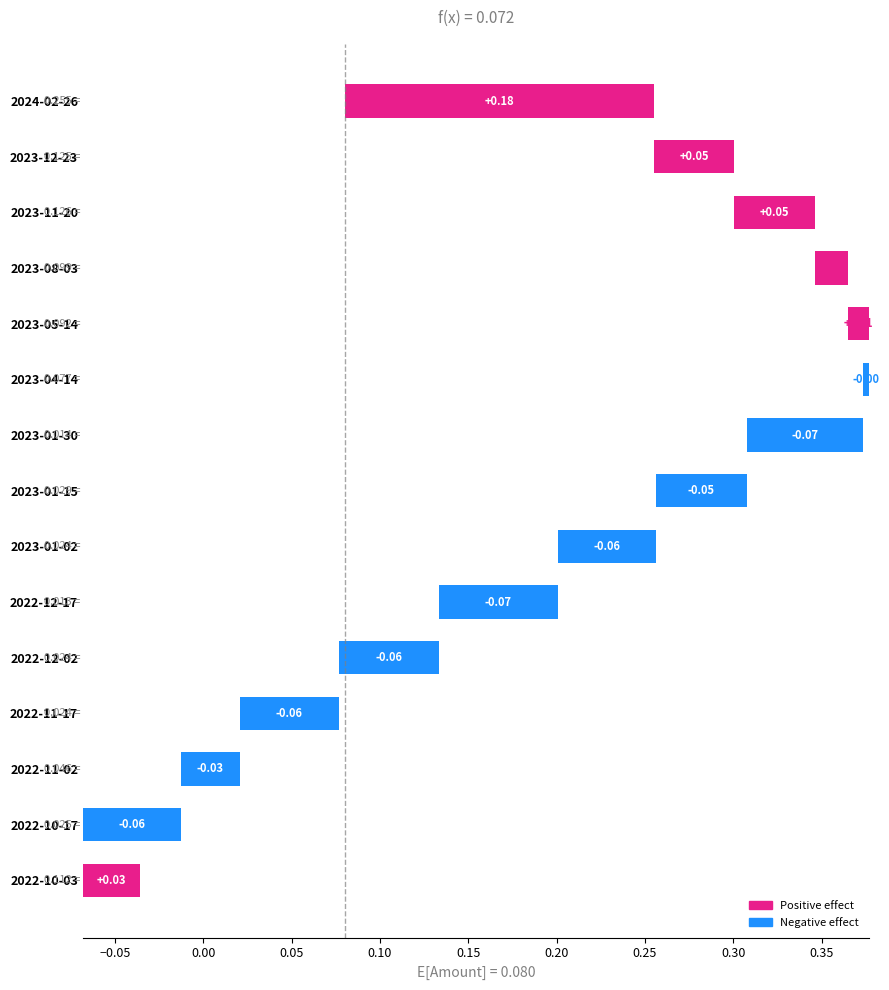

Reading right to left, list all the values displayed in this chart.

0.0	-0.1	-0.0	-0.1	-0.1	-0.1	-0.1	-0.1	-0.1	-0.0	0.0	0.0	0.0	0.0	0.2